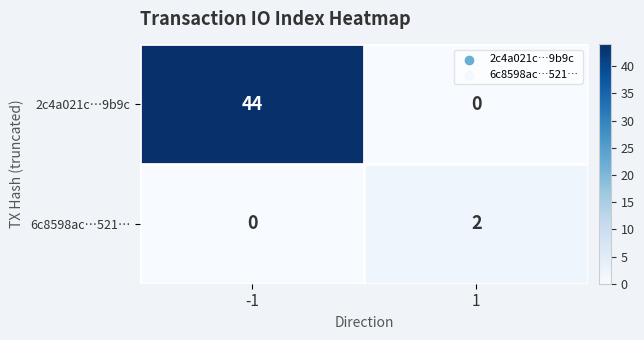

At 1, list the series in order from smallest to largest.

2c4a021c…9b9c, 6c8598ac…521…